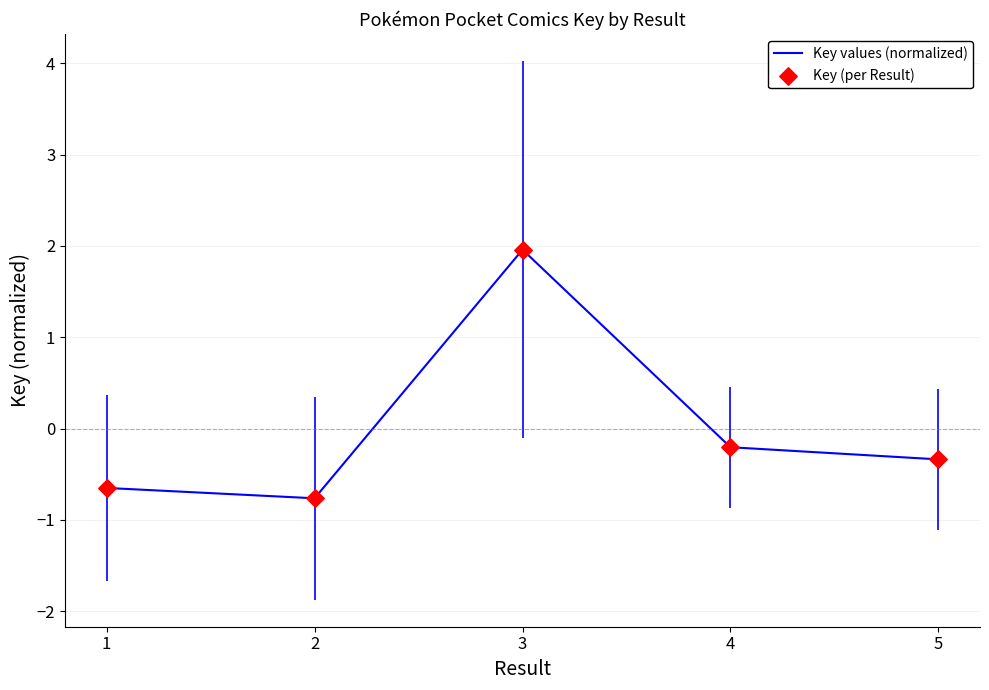

Which has a higher value, 1 or 5?

5